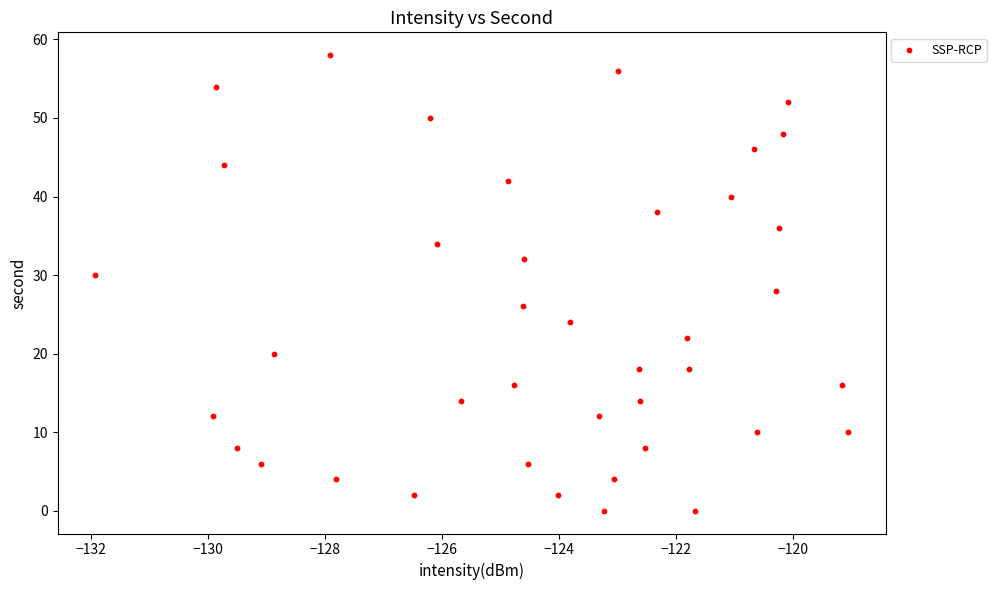

What is the range of Y values (max minus min)?

58